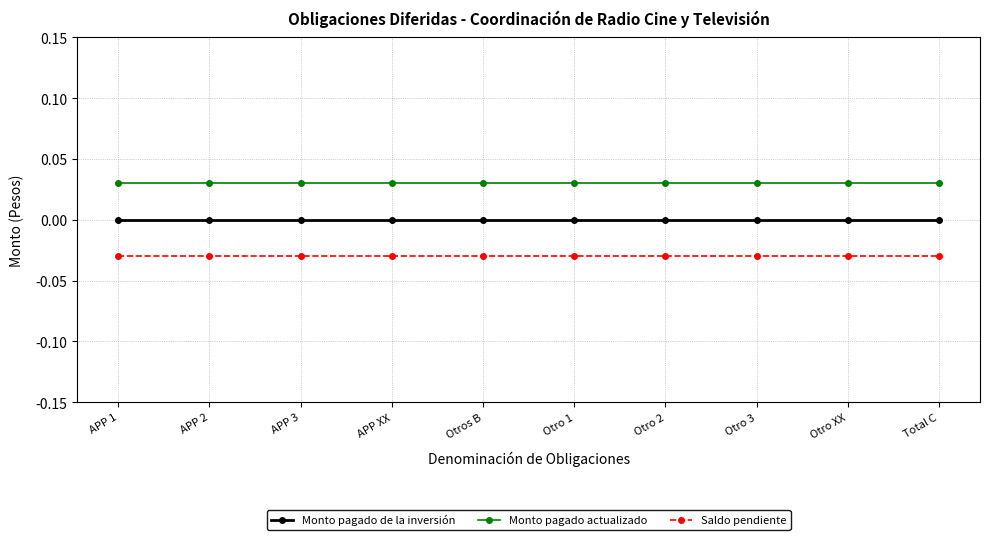

Rank the categories by Saldo pendiente value from lowest to highest.

APP 1, APP 2, APP 3, APP XX, Otros B, Otro 1, Otro 2, Otro 3, Otro XX, Total C